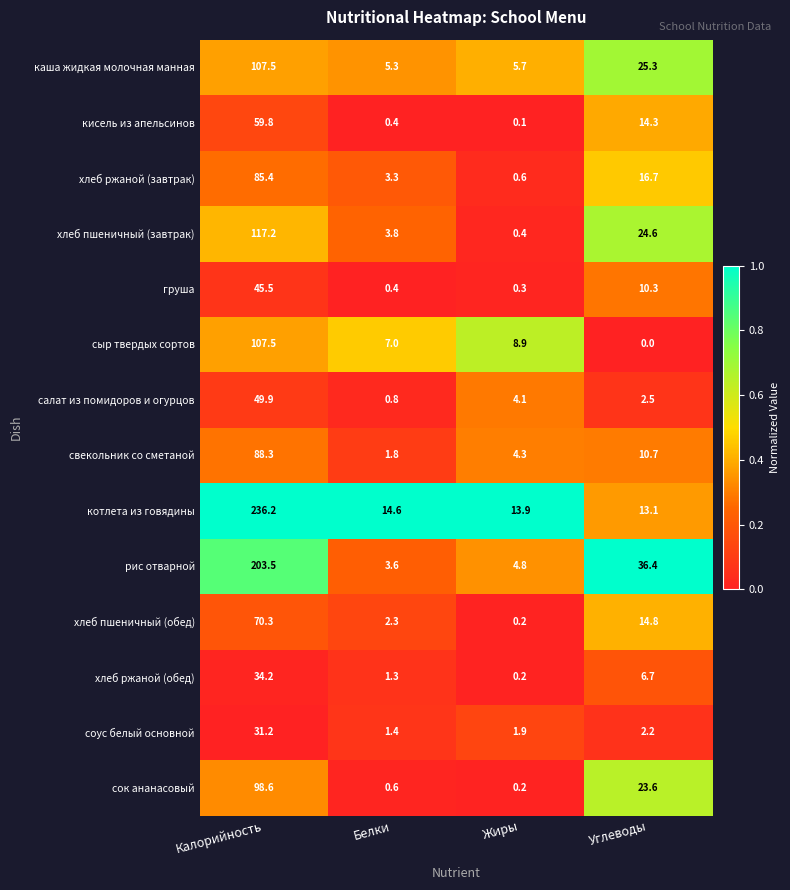

True or false: хлеб пшеничный (обед) has a value of 70.3 at Калорийность.

True